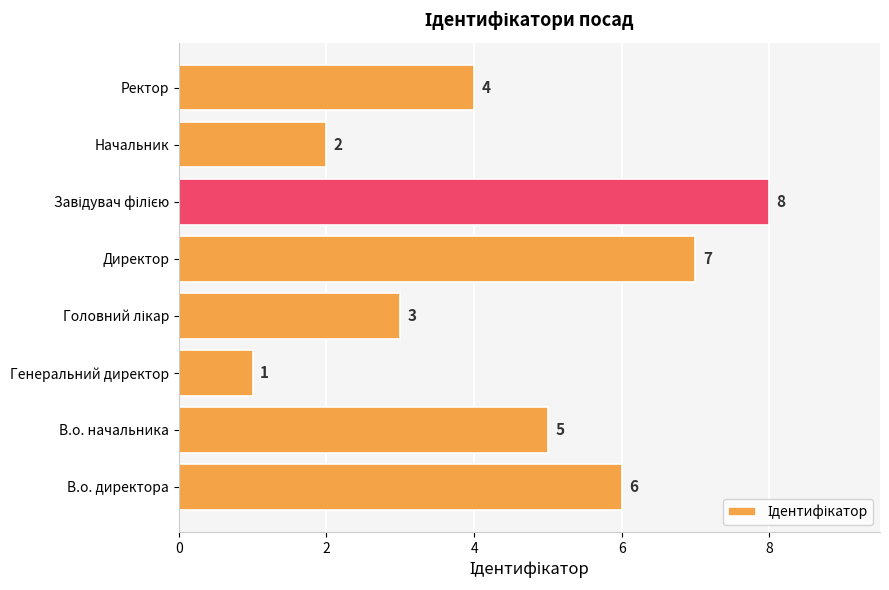

Count the number of data series in this chart.

1